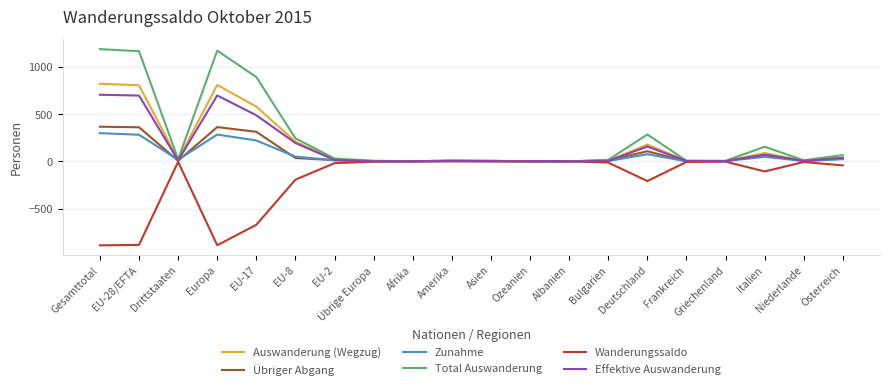

What is the highest value of the Zunahme series?

299